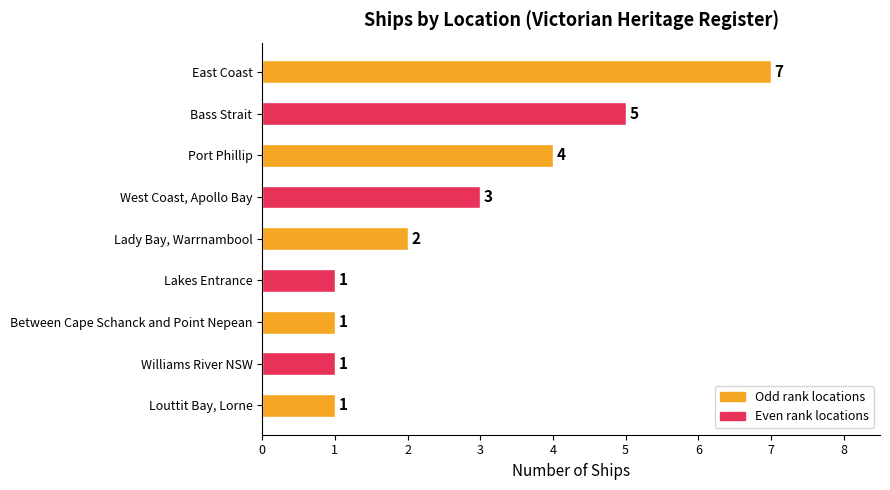

Approximately how many times larger is the value at Williams River NSW compared to Louttit Bay, Lorne?

1.0